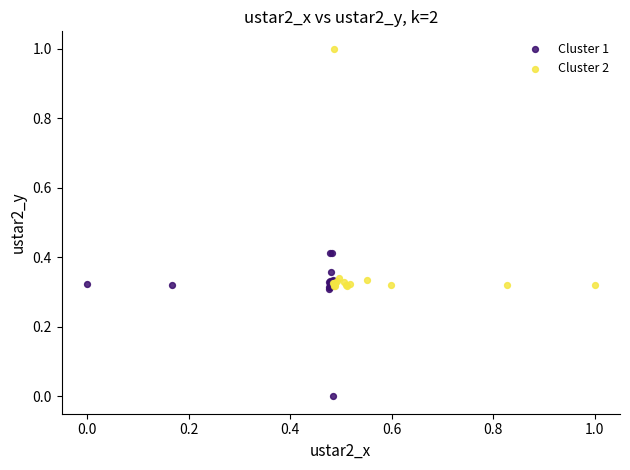

Which series has the widest spread of Y values?

Cluster 2